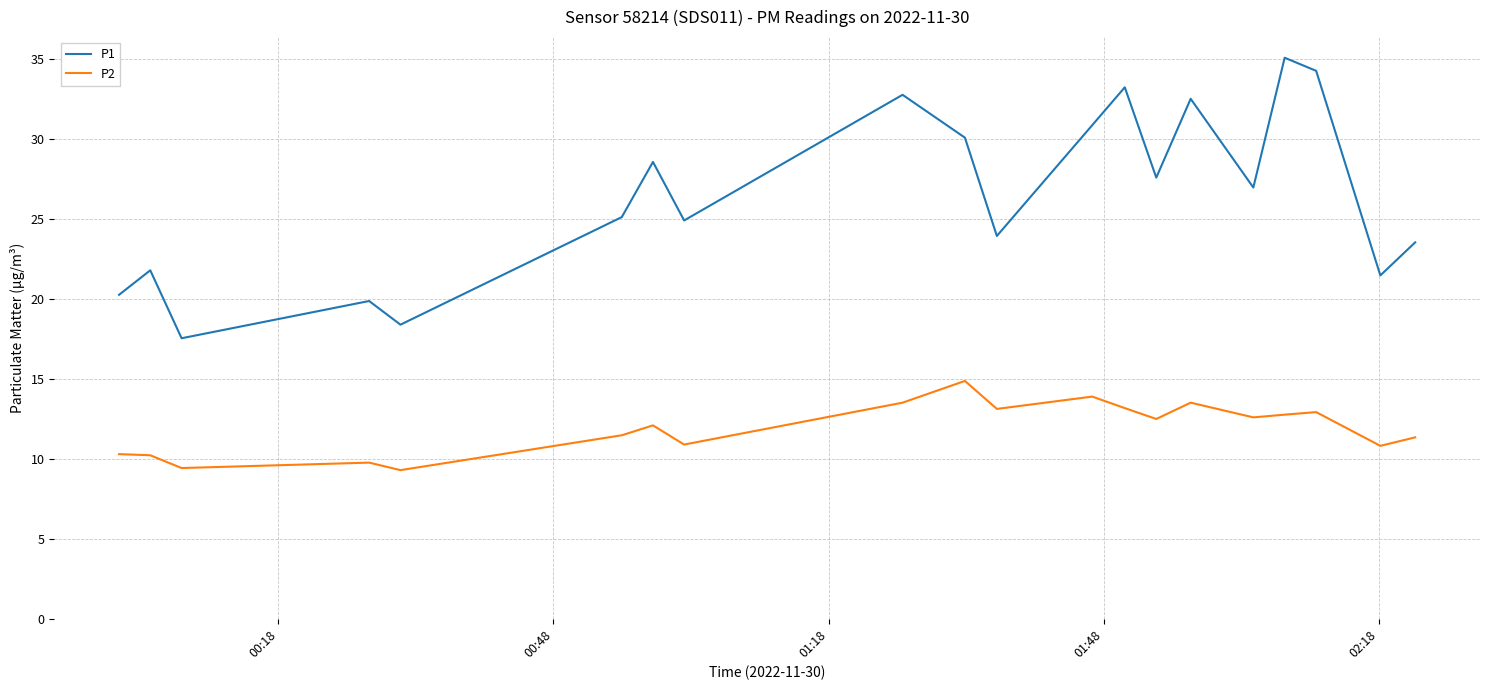

Count the number of categories in the chart.

20